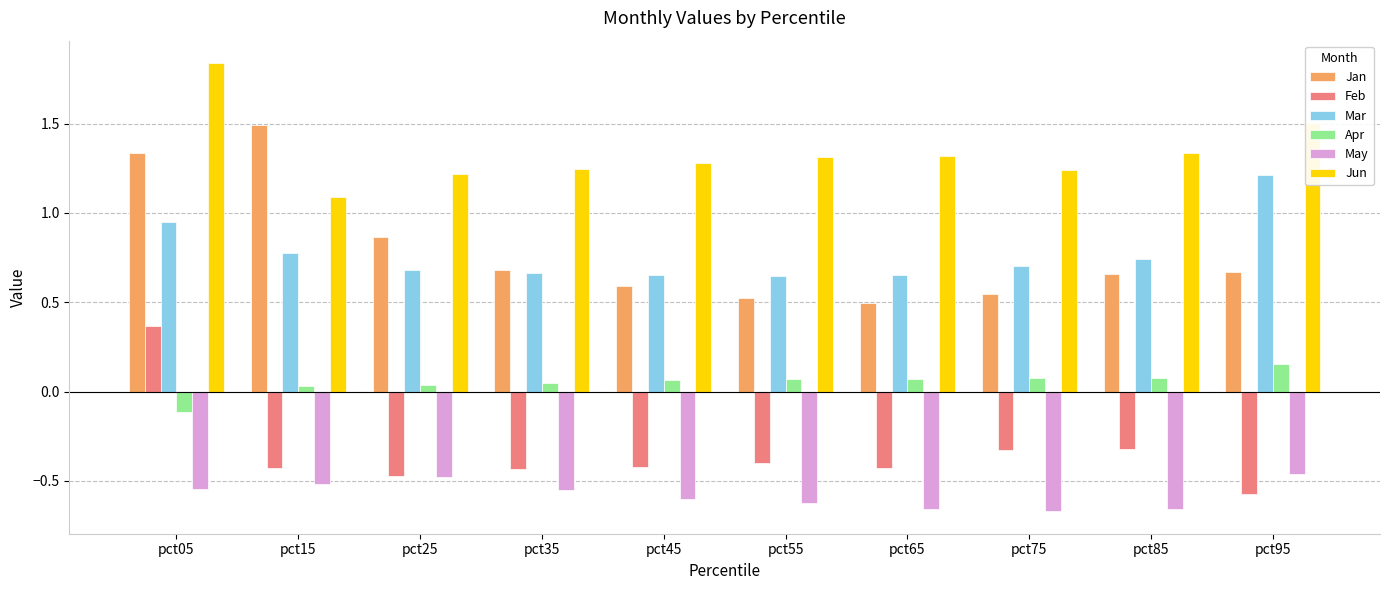

At how many categories does at least one series exceed 0?

10